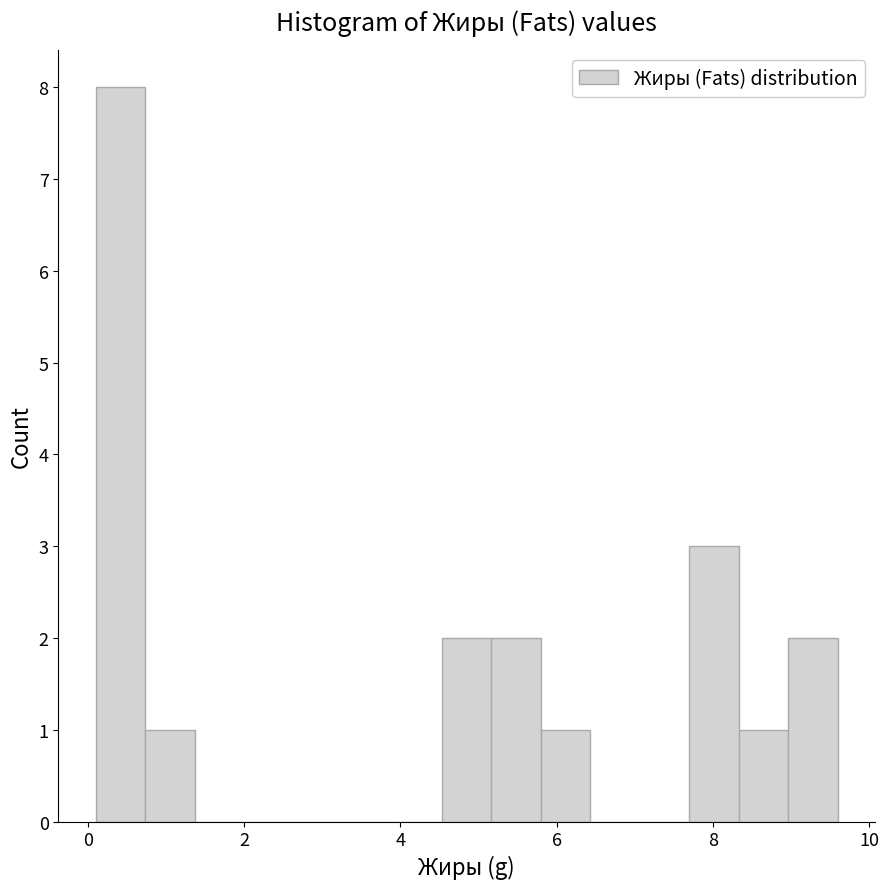

Around what value on the x-axis is the tallest bar? Give the approximate position of its centre, as read against the axis.

0.4